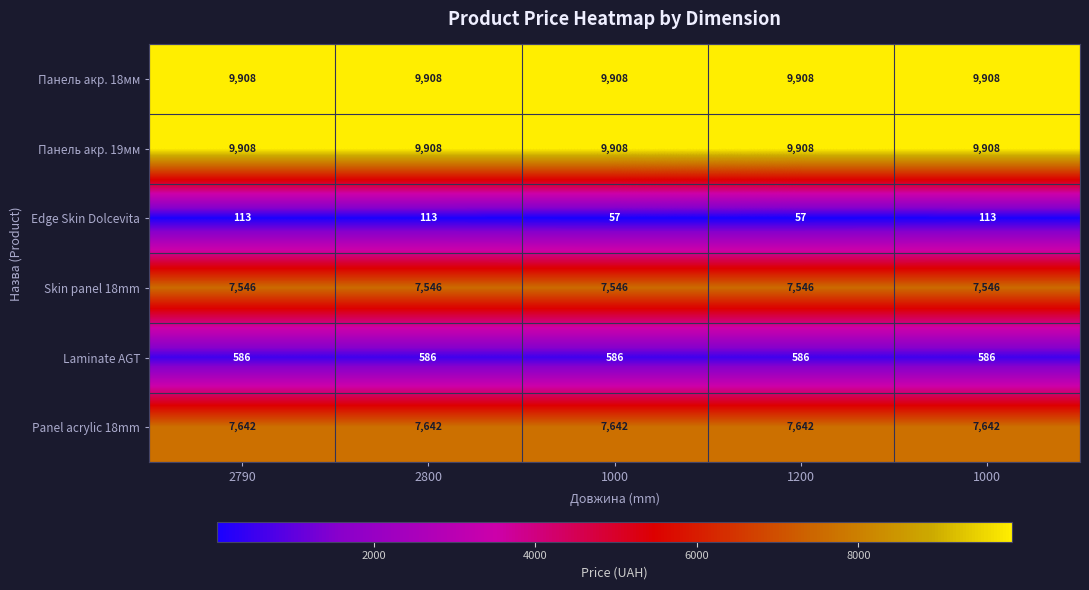

How many series are shown in this chart?

6